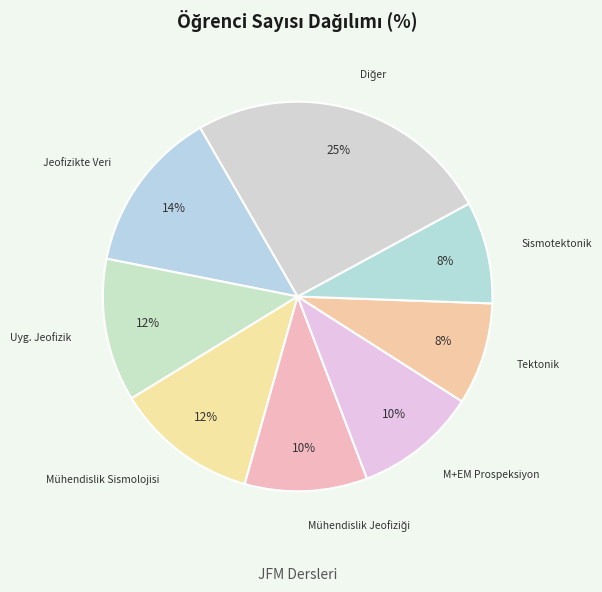

What percentage is the Mühendislik Sismolojisi slice, to the nearest percent?

12%